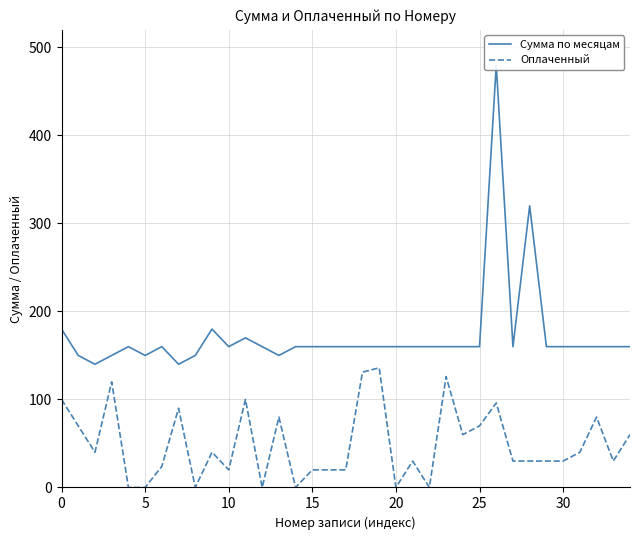

Is this an area chart (filled region under the line)?

No